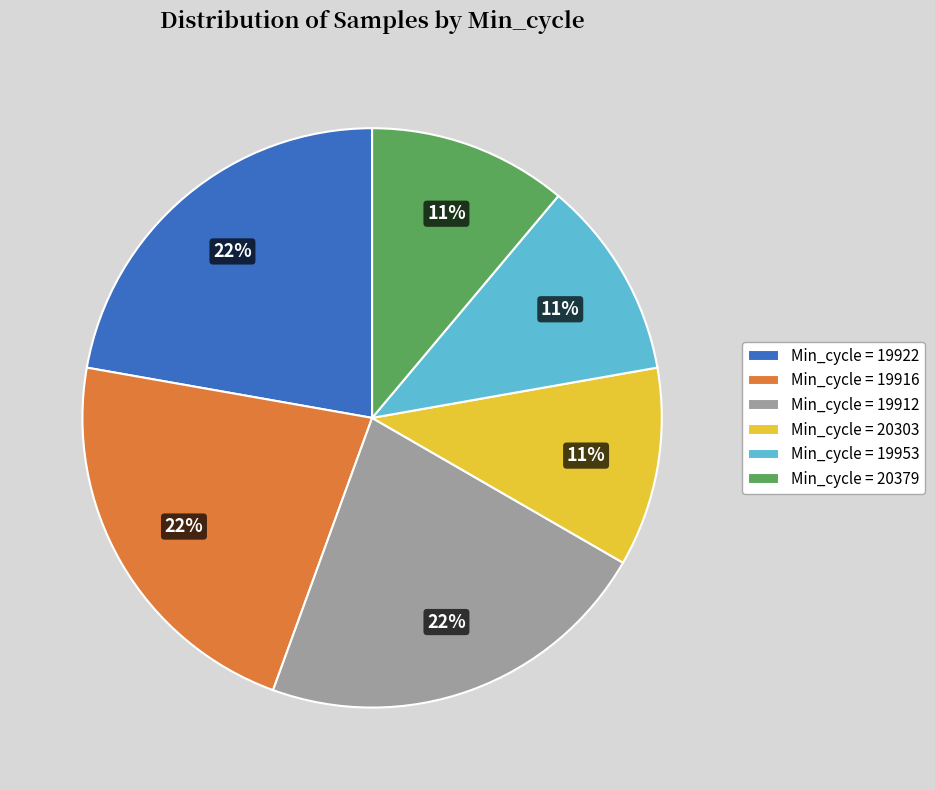

Between Min_cycle = 19916 and Min_cycle = 20379, which is larger?

Min_cycle = 19916